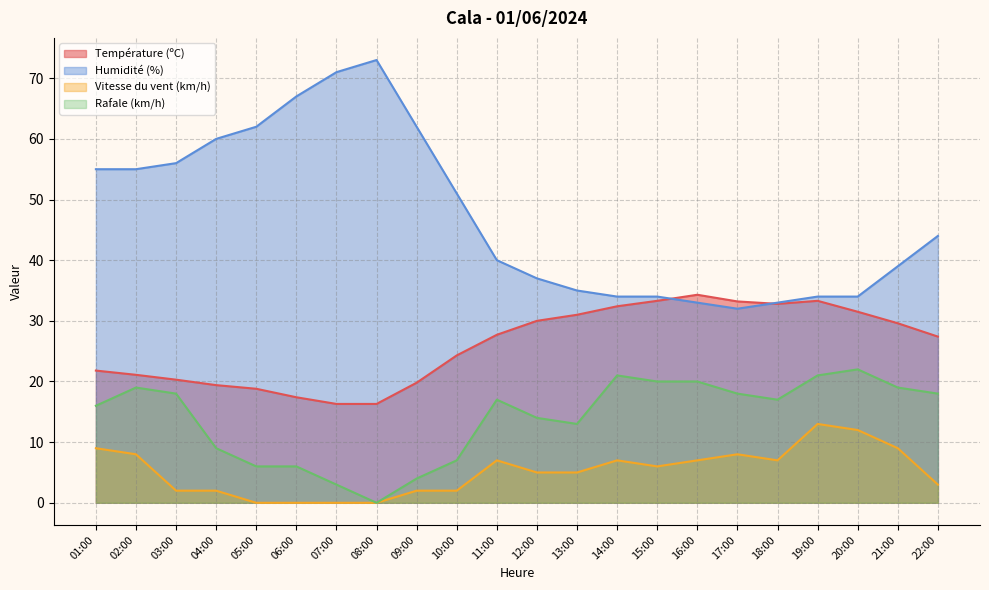

What is the maximum value for Humidité (%)?

73.0